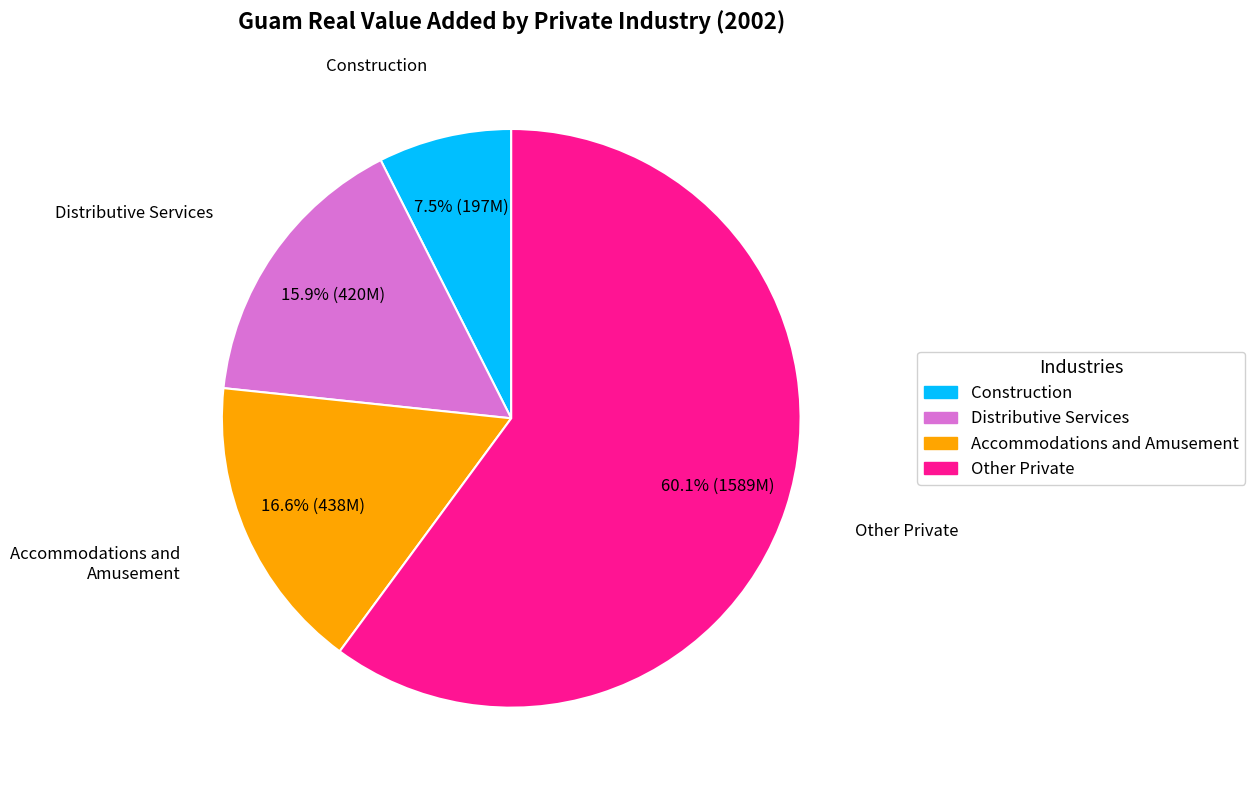

The Construction slice represents 1% of the pie. True or false?

False